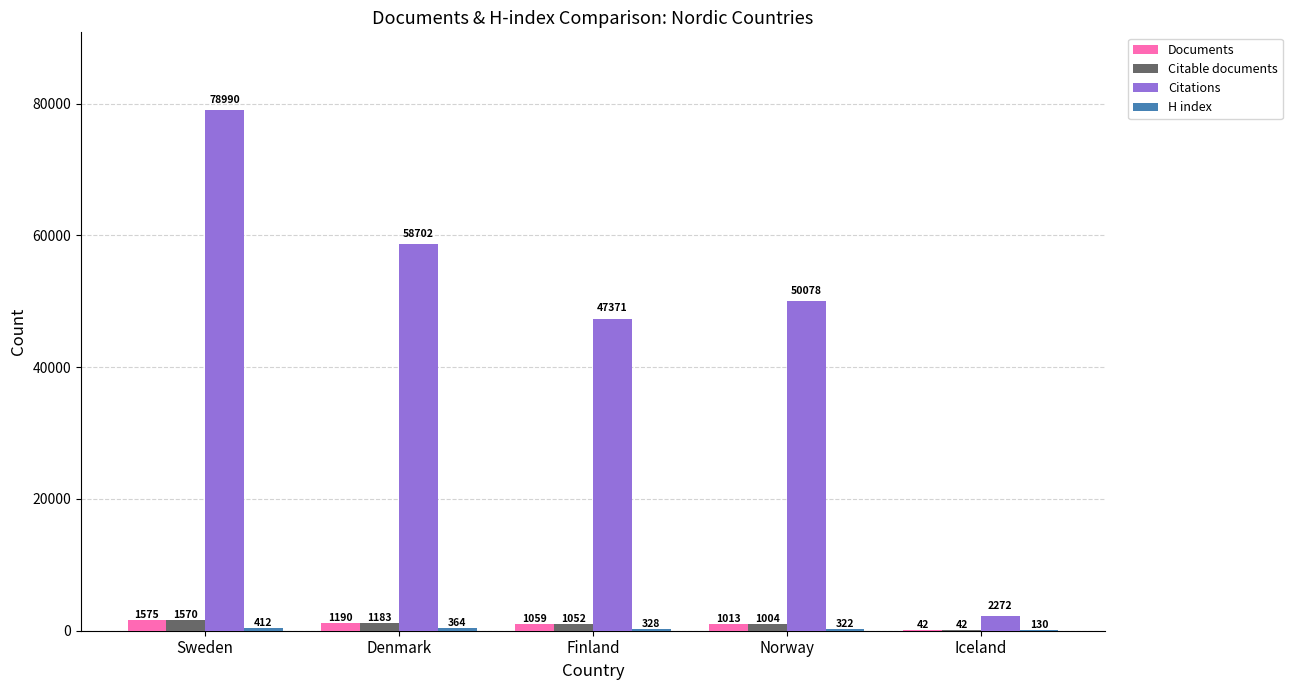

Which label corresponds to the largest value in the chart?

Sweden